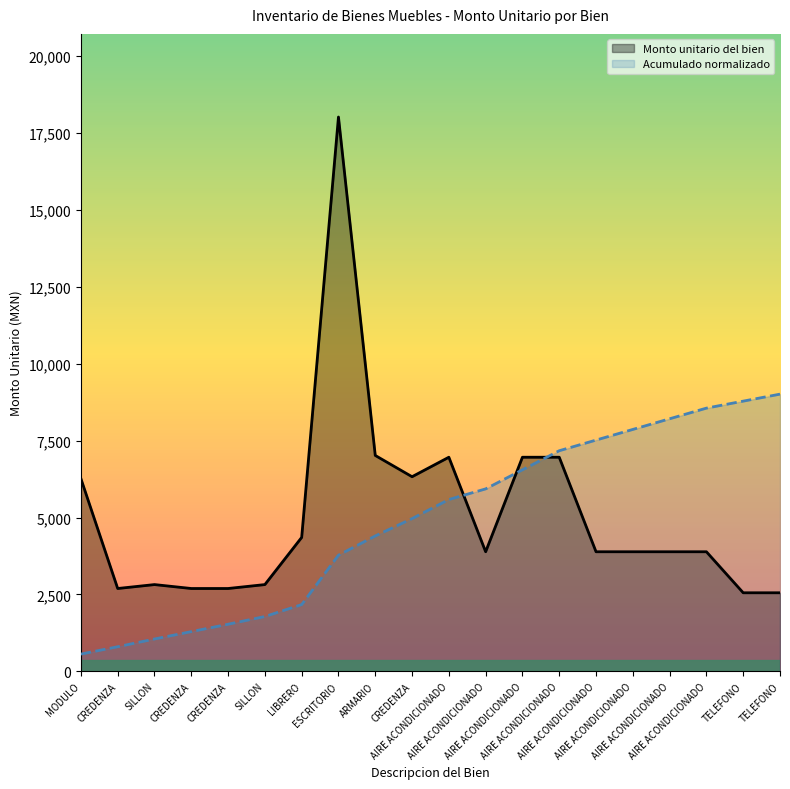

True or false: the data shows 3886.0 at AIRE ACONDICIONADO.

True